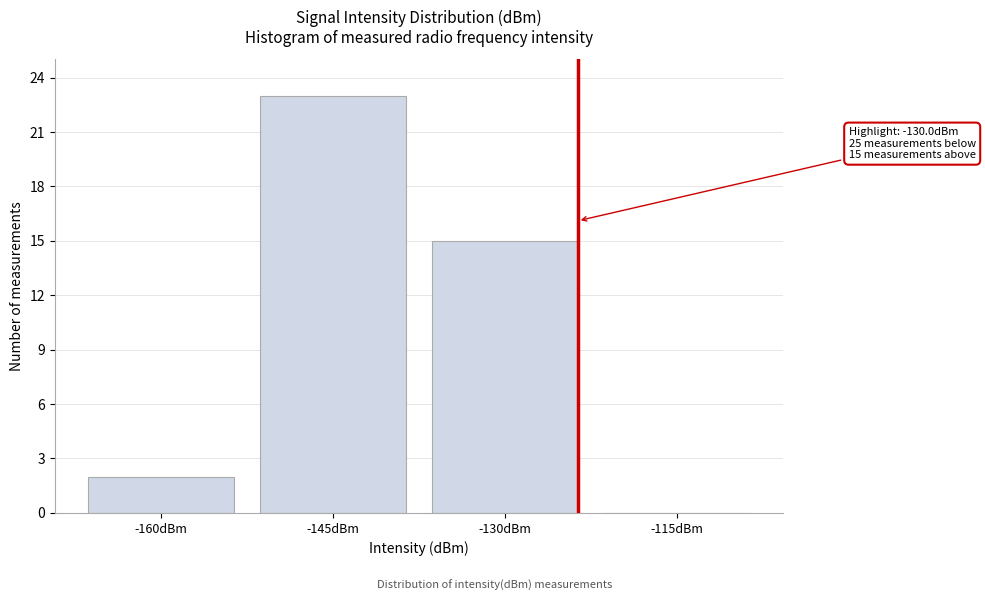

Reading left to right, what are all the values shown in this chart?

-160dBm=2	-145dBm=23	-130dBm=15	-115dBm=0